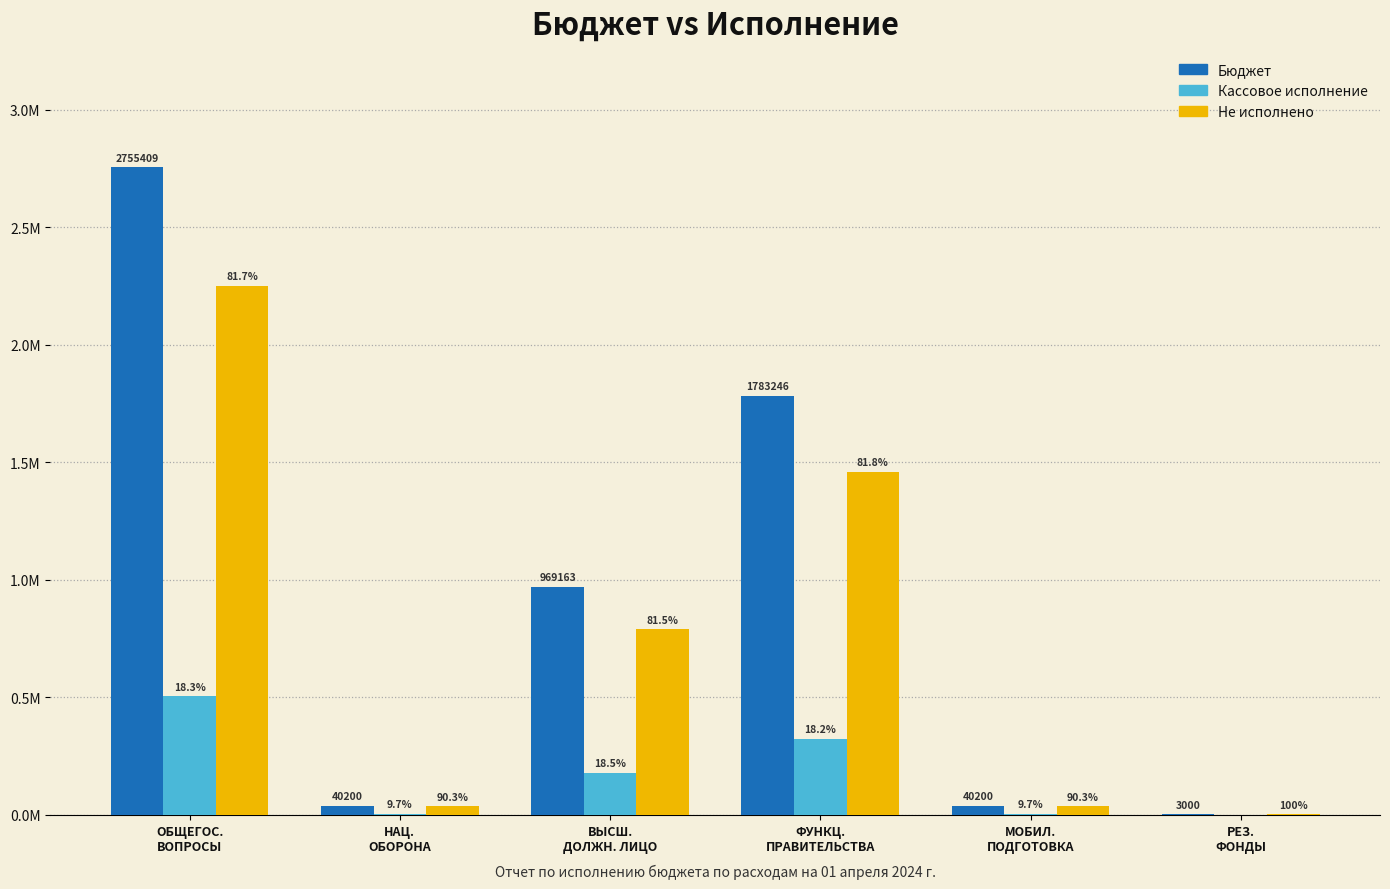

What are all the series names shown in the legend?

Бюджет, Кассовое исполнение, Не исполнено